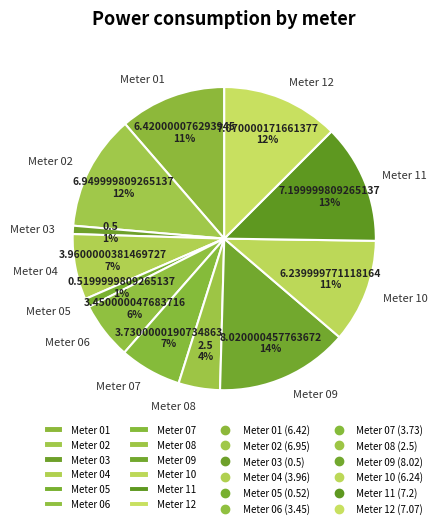

How many slices are in this pie chart?

12